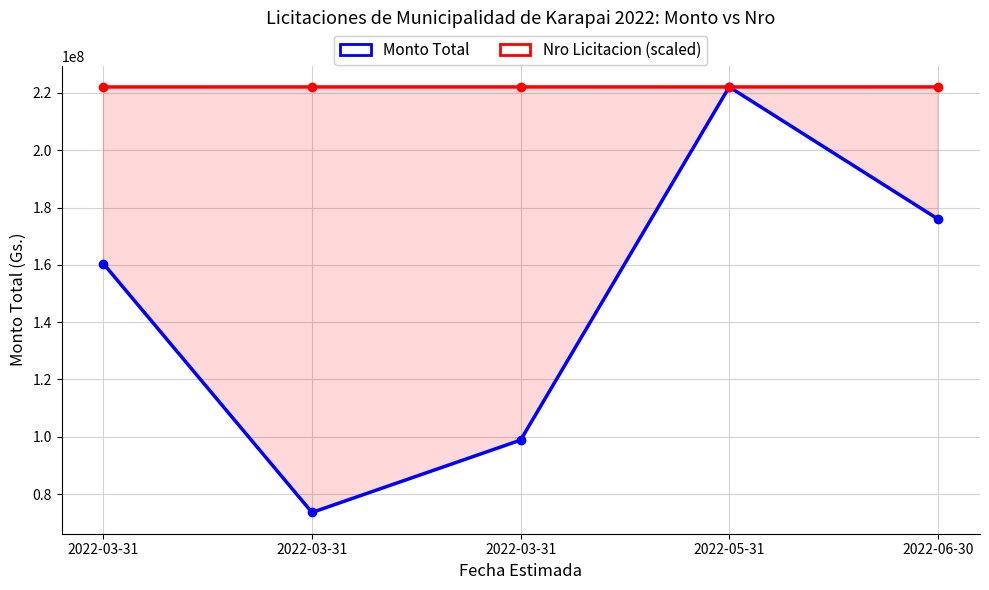

At 2022-05-31, list the series in order from largest to smallest.

Monto Total, Nro Licitacion (scaled)